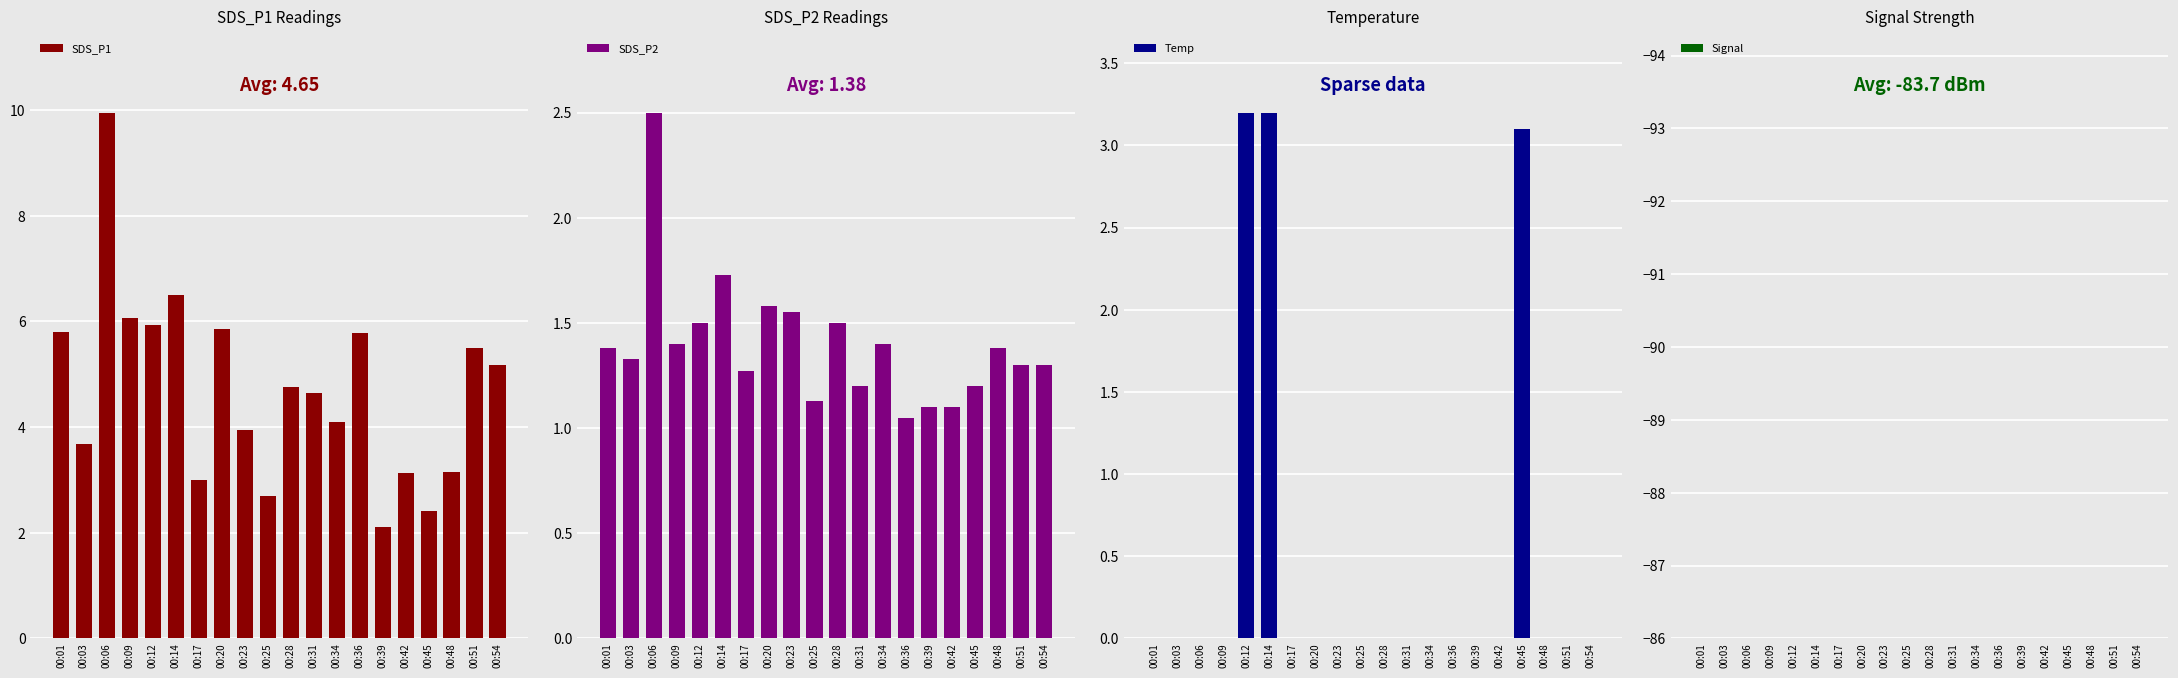

What is the spread (max minus min) of values at 00:39?

85.1